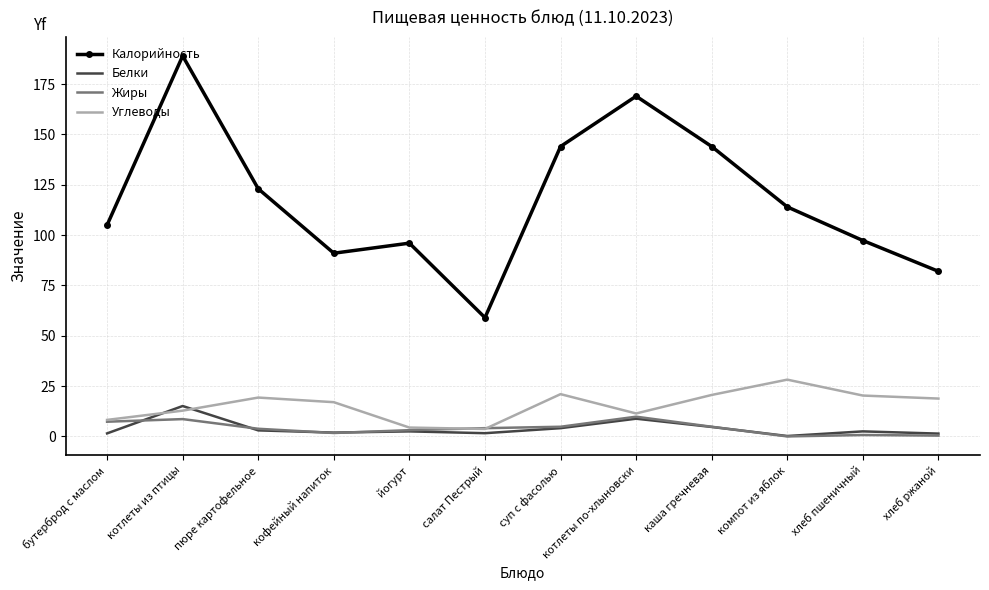

Where is the first local minimum for Калорийность?

кофейный напиток